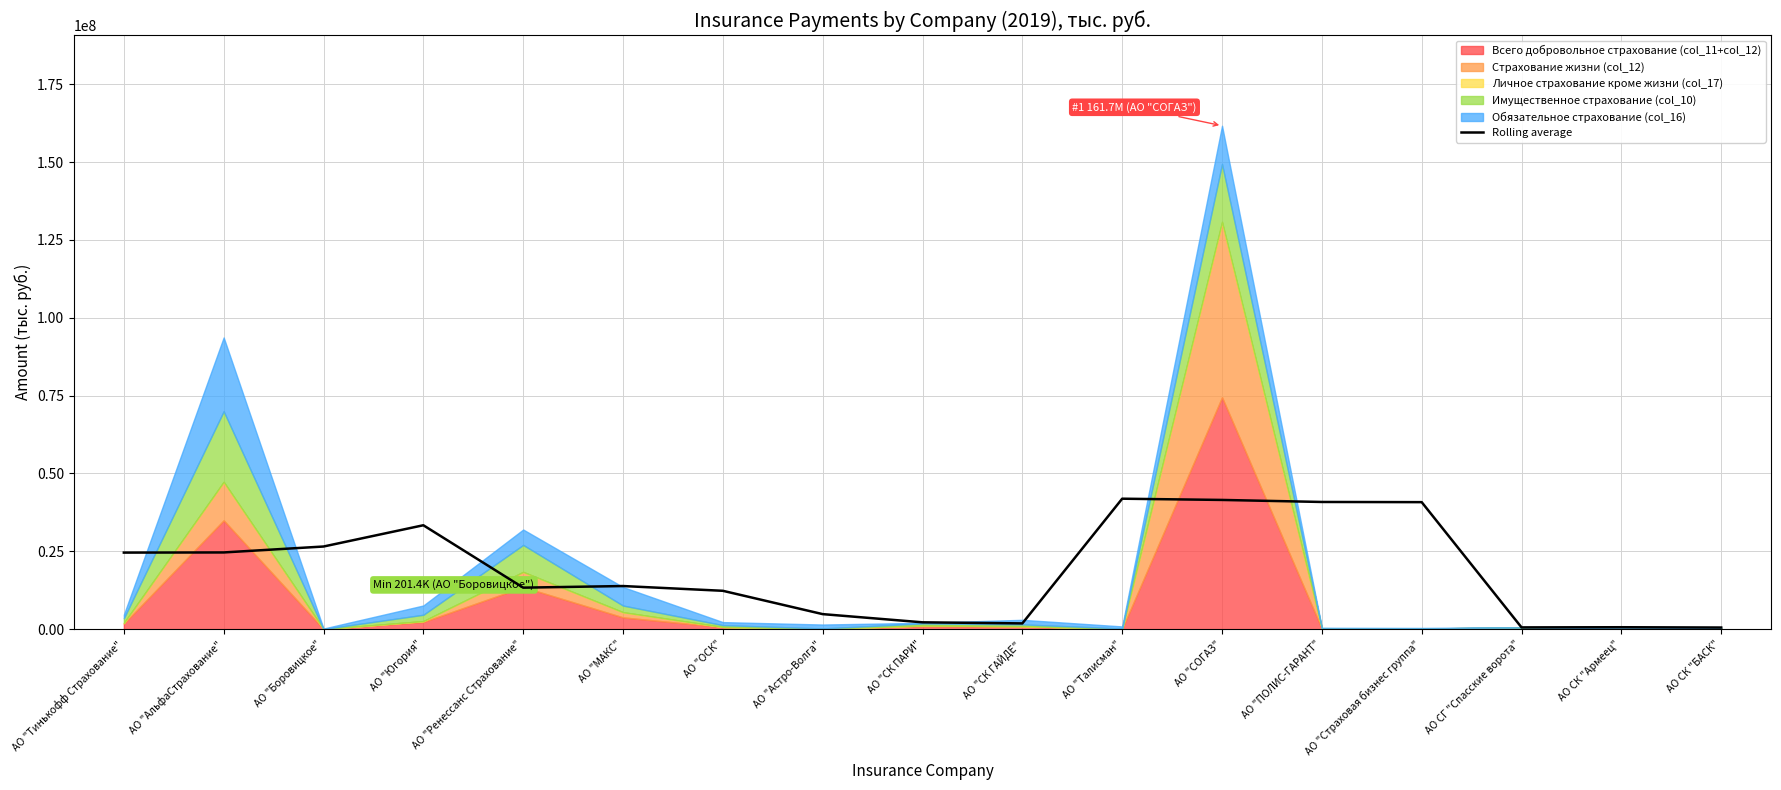

The chart shows a value of 13336559.4 at АО "Ренессанс Страхование". True or false?

True